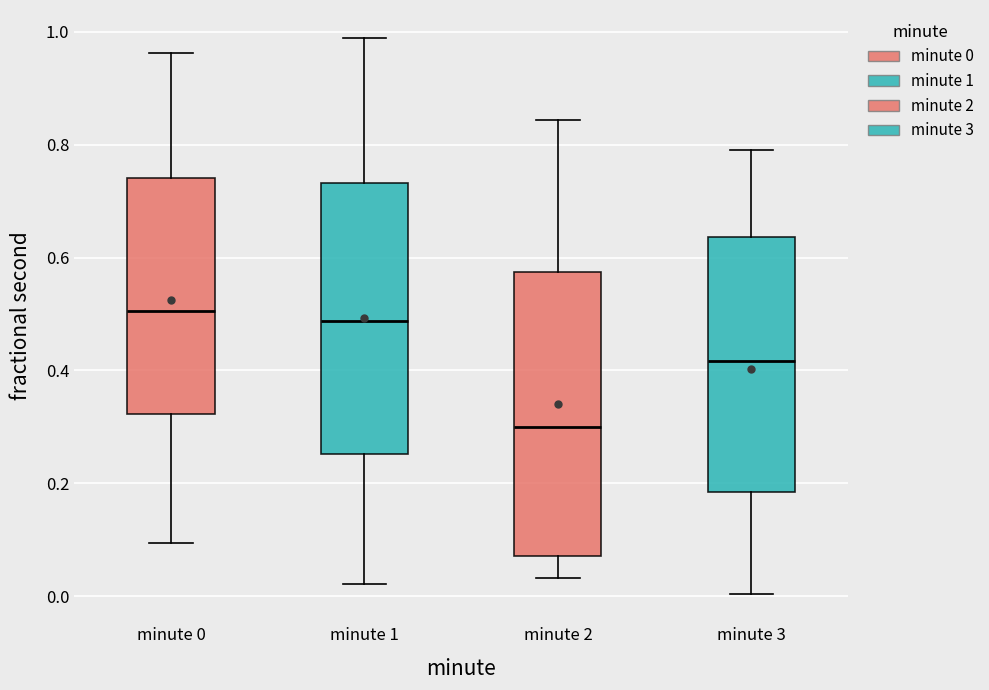

Where is the lower edge of the box for minute 0 on the y-axis? The values are not printed on the chart, so give them approximately, as read against the axis.

0.32